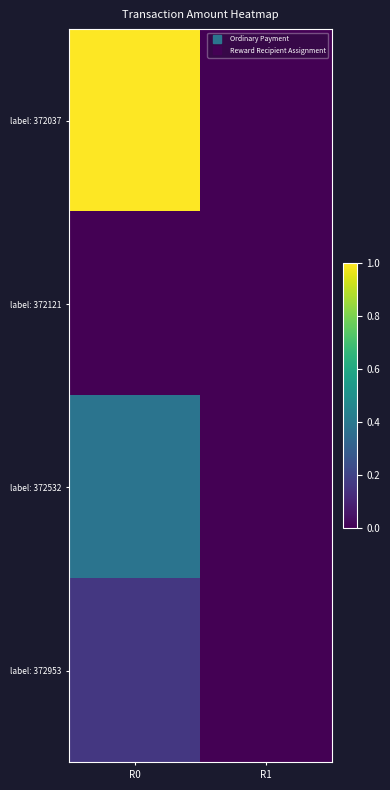

Reading right to left, list all the values displayed in this chart.

label: 372037: R1=0.0	R0=1.0
label: 372121: R1=0.0	R0=0.0
label: 372532: R1=0.0	R0=0.4
label: 372953: R1=0.0	R0=0.2